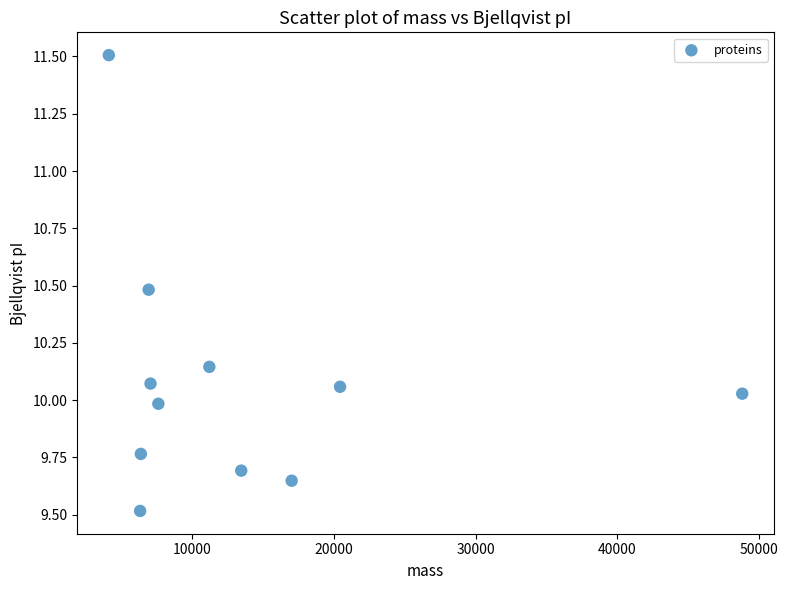

What is the range of Y values (max minus min)?

2.0